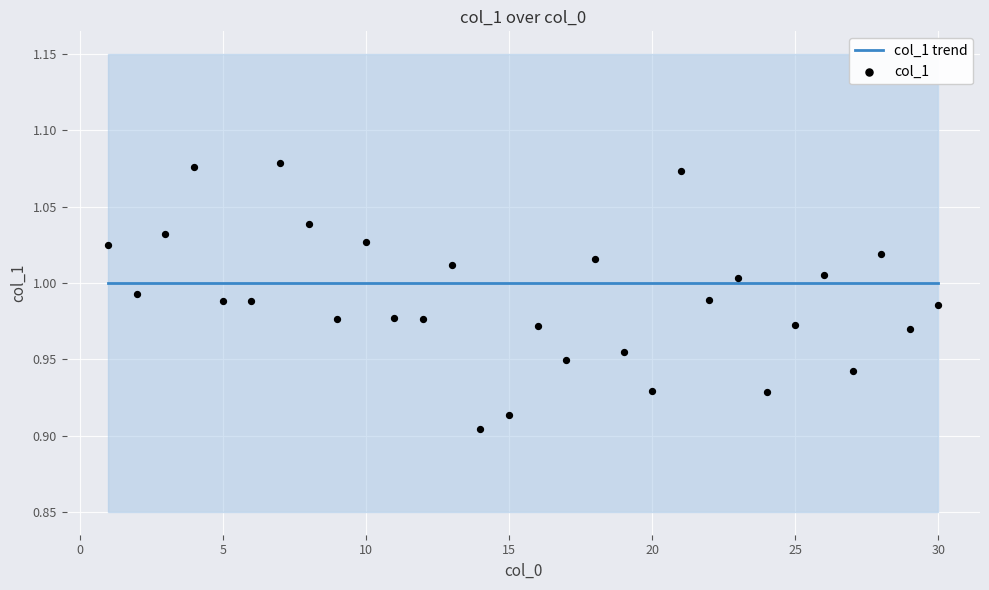

At how many categories does at least one series exceed 1?

12